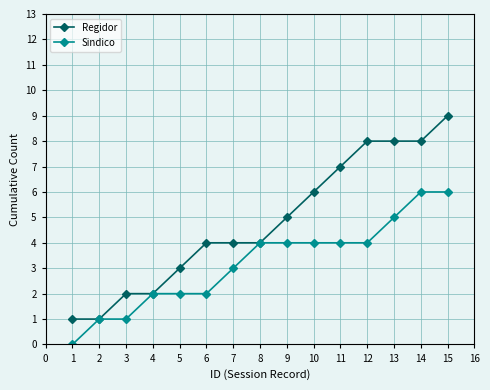

What is the total value across all series at 13?

13